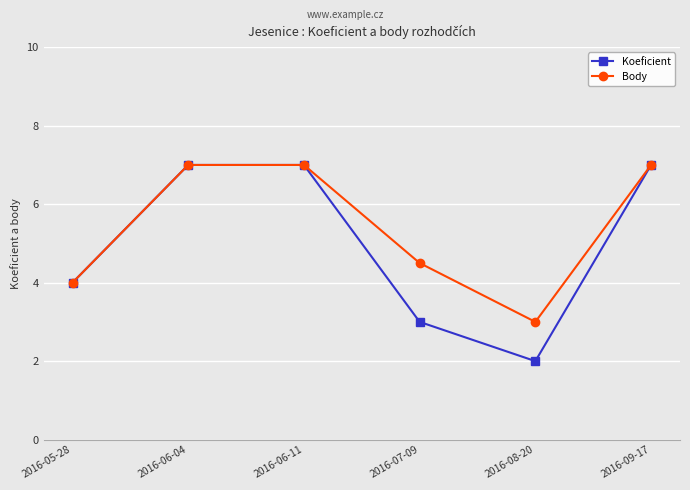

What is the minimum value shown in the chart?

2.0